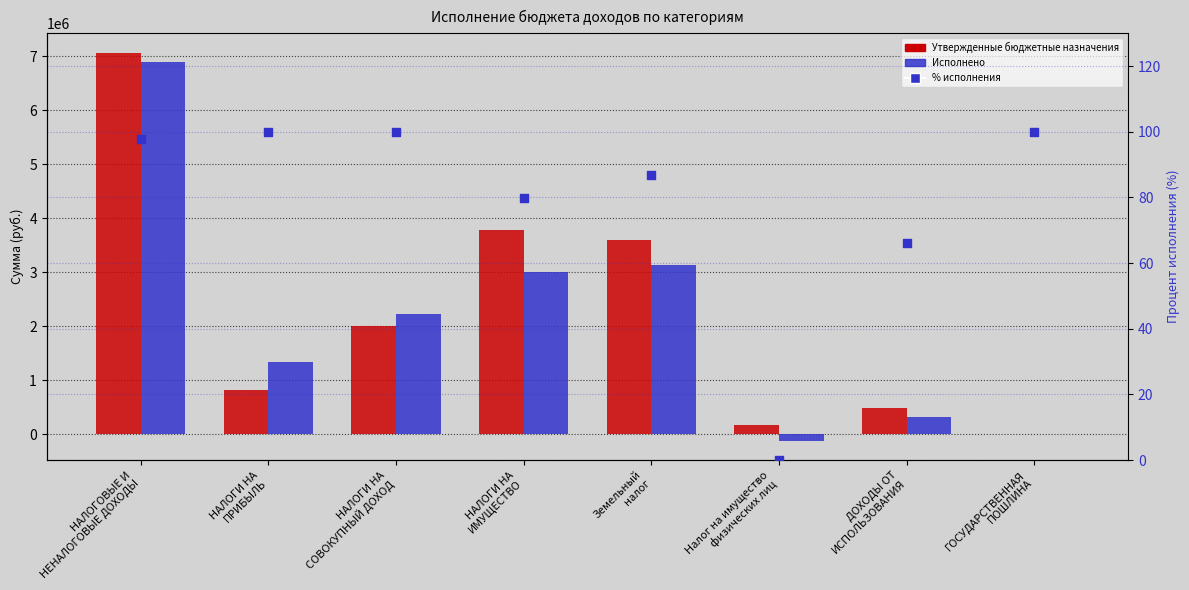

What is the total value across all series at НАЛОГОВЫЕ И
НЕНАЛОГОВЫЕ ДОХОДЫ?

13965723.6